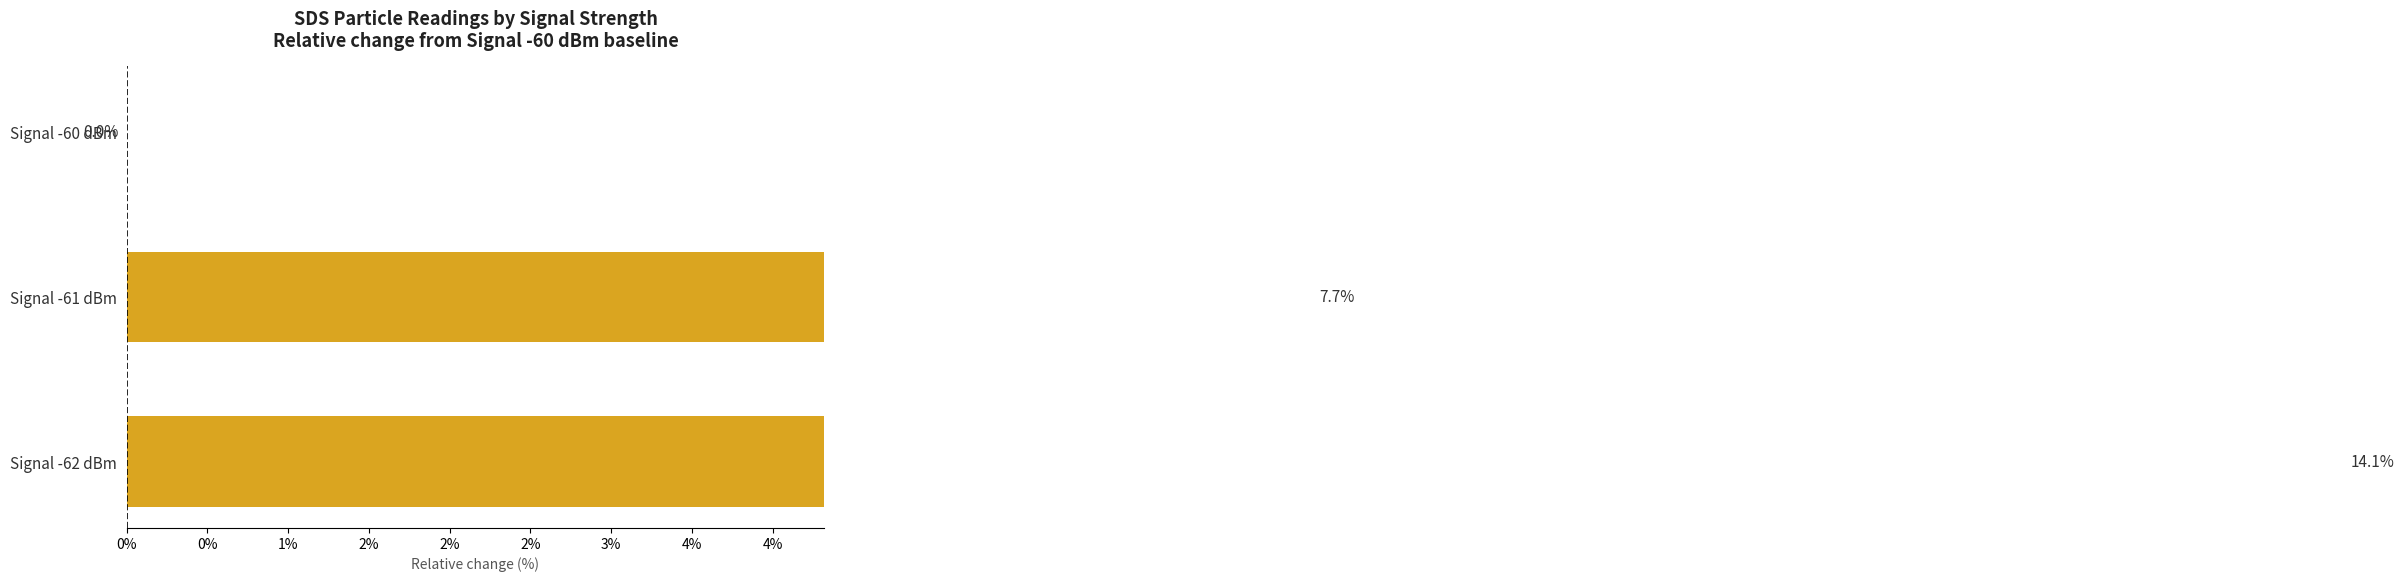

How many data points does each series have?

3